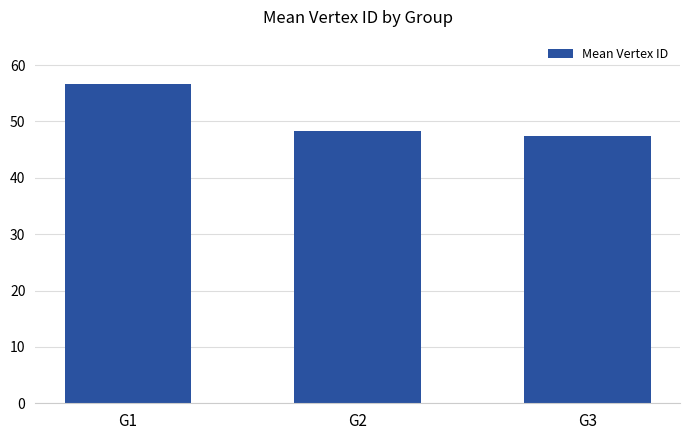

What is the ratio of the value at G3 to the value at G1?

0.8